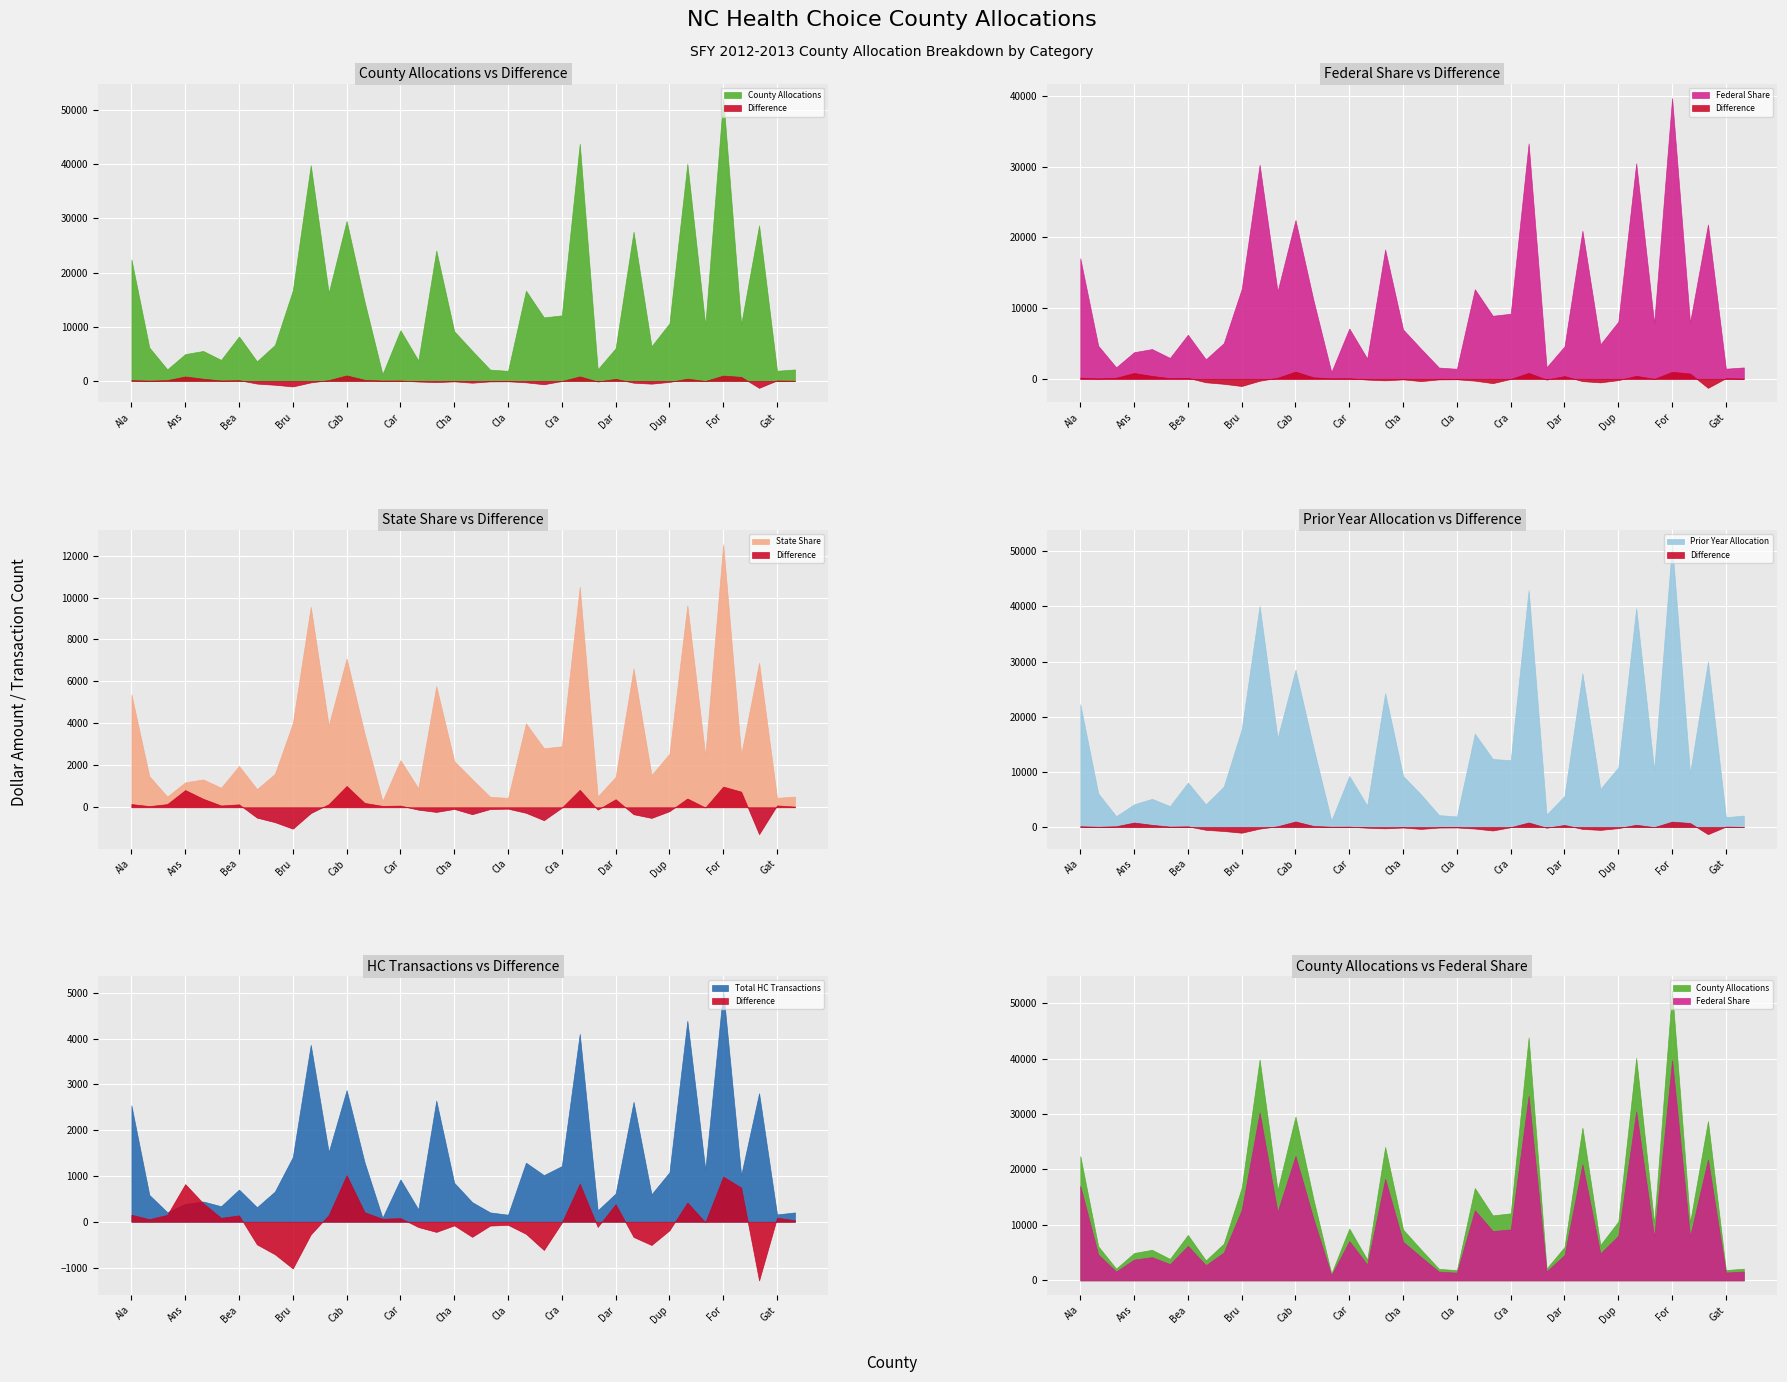

Which series has the largest total across all categories?

County Allocations